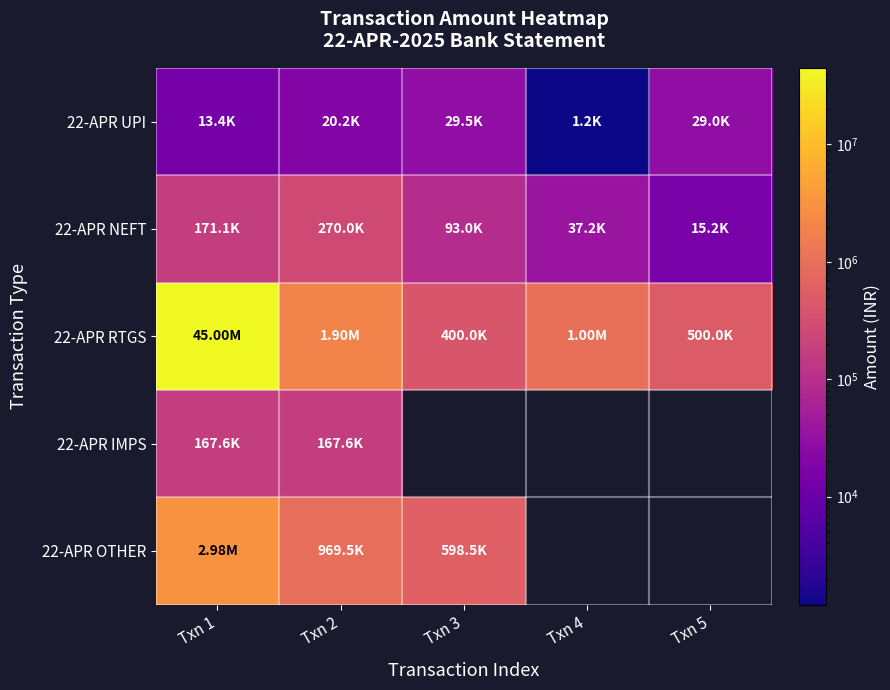

List the series in order of their peak value, highest first.

22-APR RTGS, 22-APR OTHER, 22-APR NEFT, 22-APR IMPS, 22-APR UPI